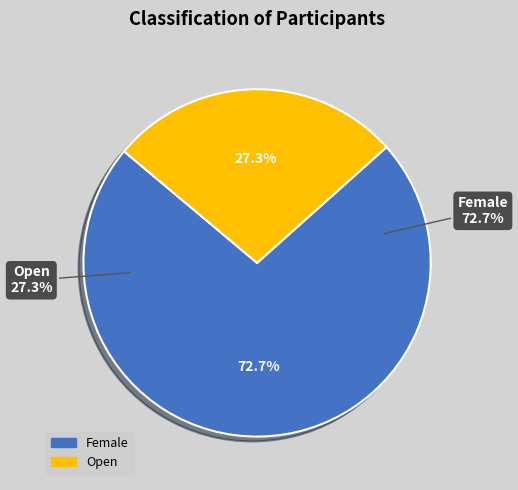

Which slice represents more than half of the pie?

Female